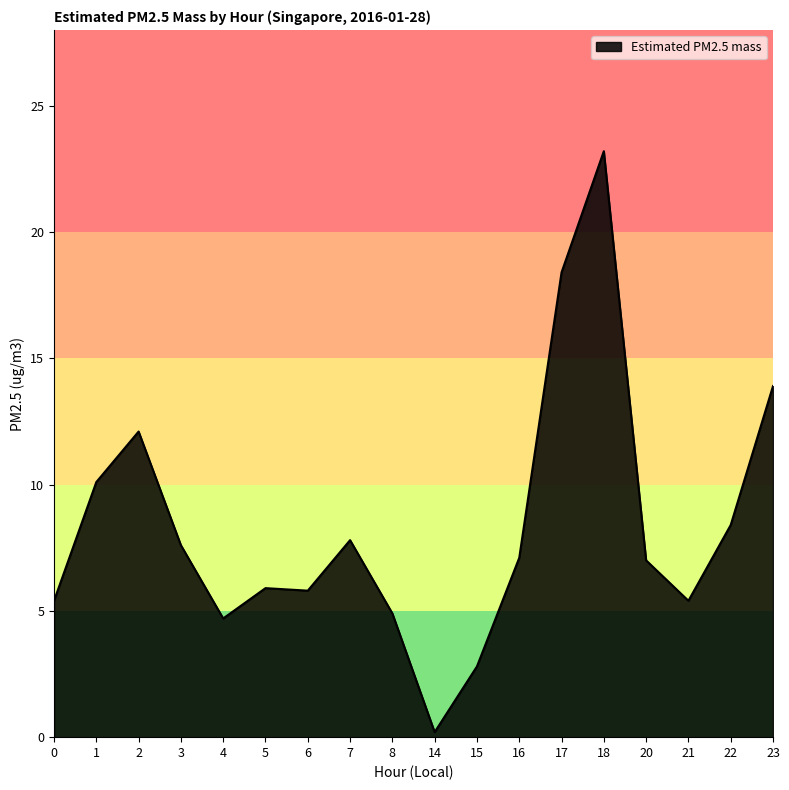

Approximately how many times larger is the value at 7 compared to 16?

1.1